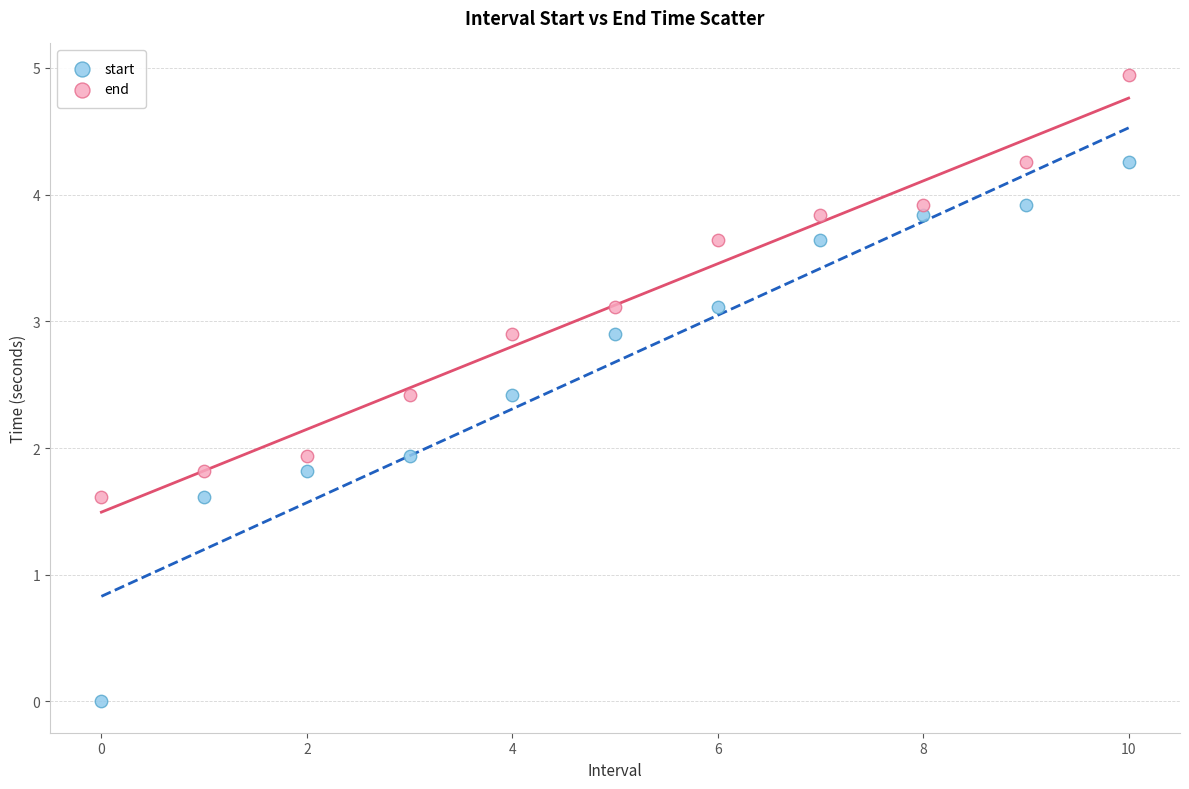

Which series has the widest spread of Y values?

start